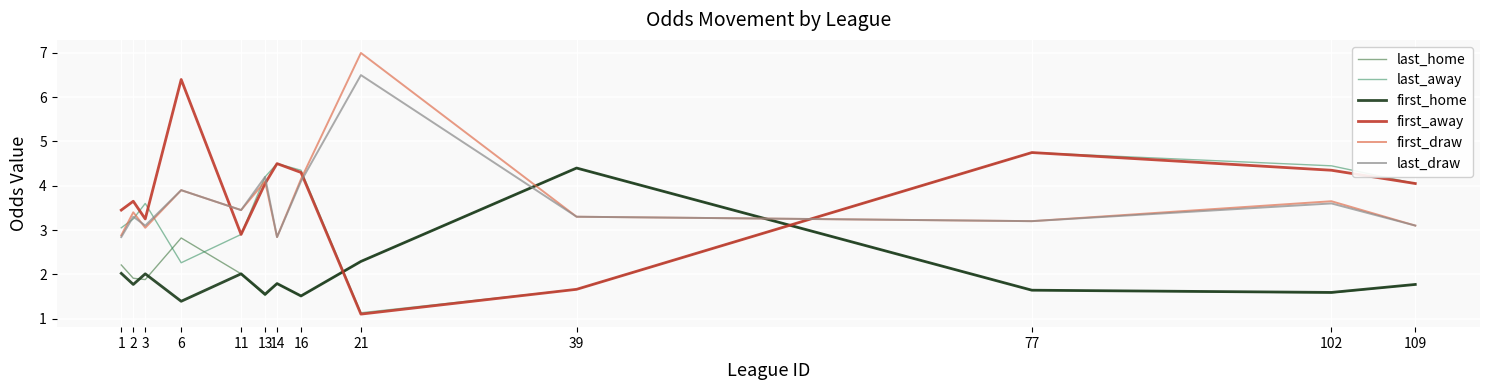

What are all the series names shown in the legend?

last_home, last_away, first_home, first_away, first_draw, last_draw